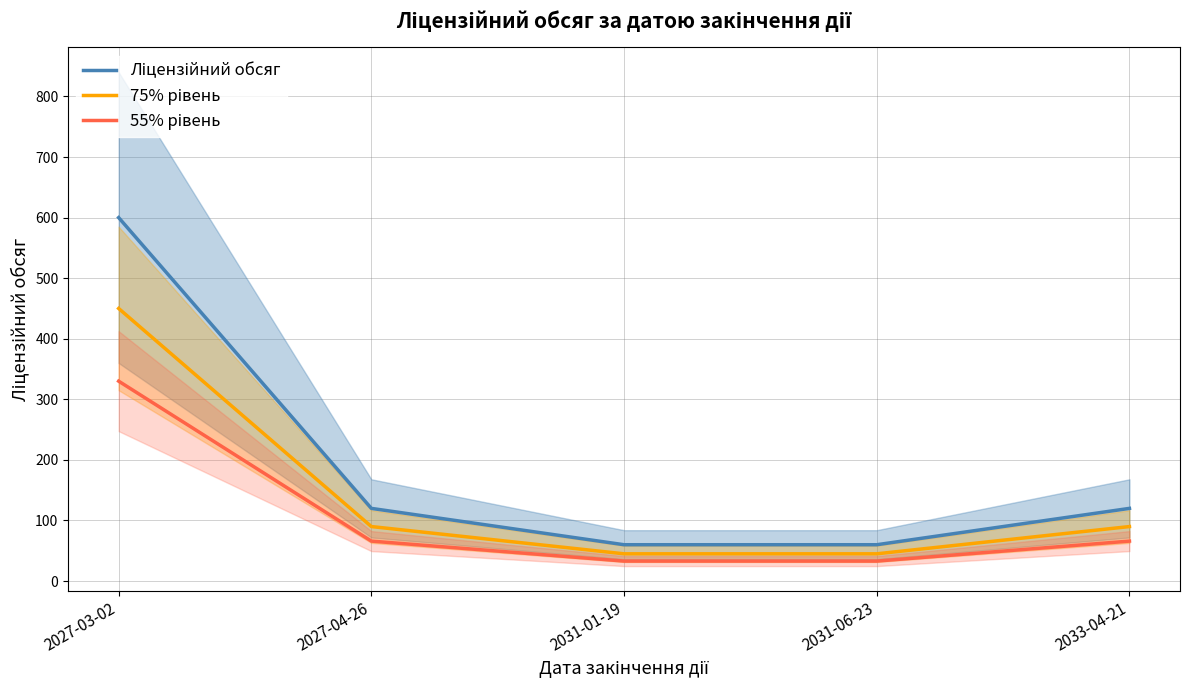

List the series in order of their overall mean, highest first.

Ліцензійний обсяг, 75% рівень, 55% рівень